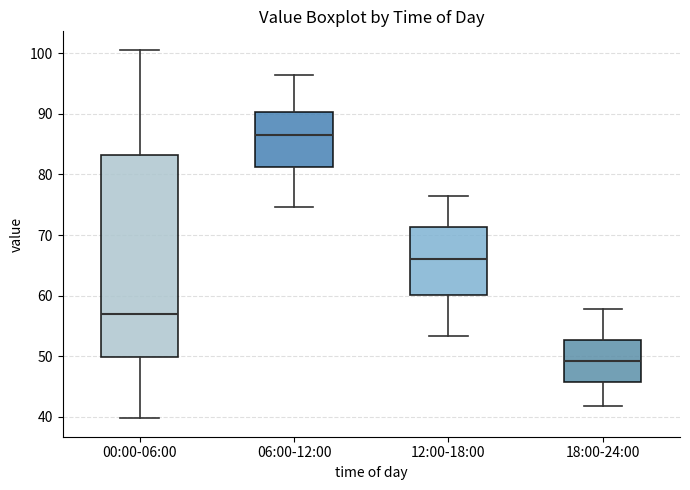

Which box has the lowest median line?

18:00-24:00